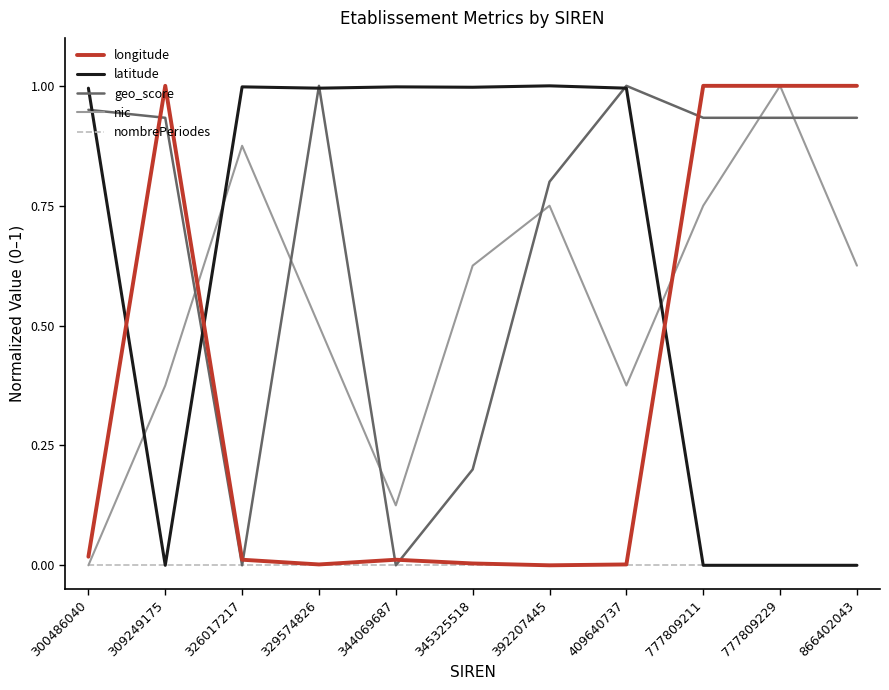

What value does the latitude series have at 329574826?

1.0